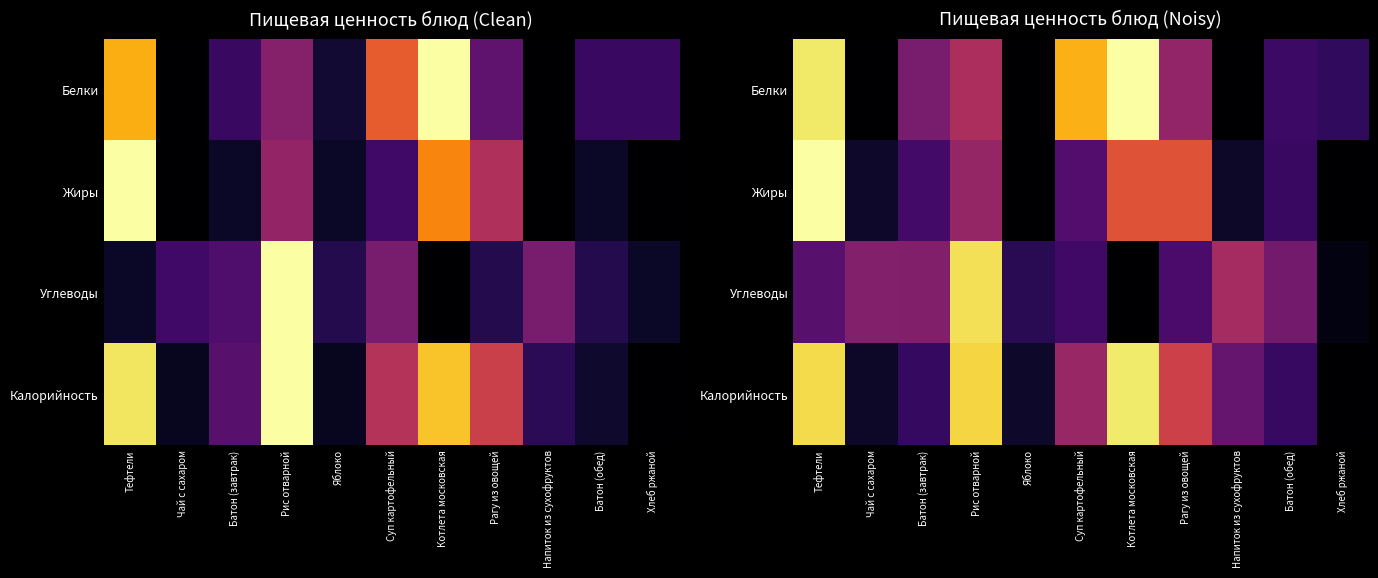

Is it true that Белки equals 1.4 at Суп картофельный?

False